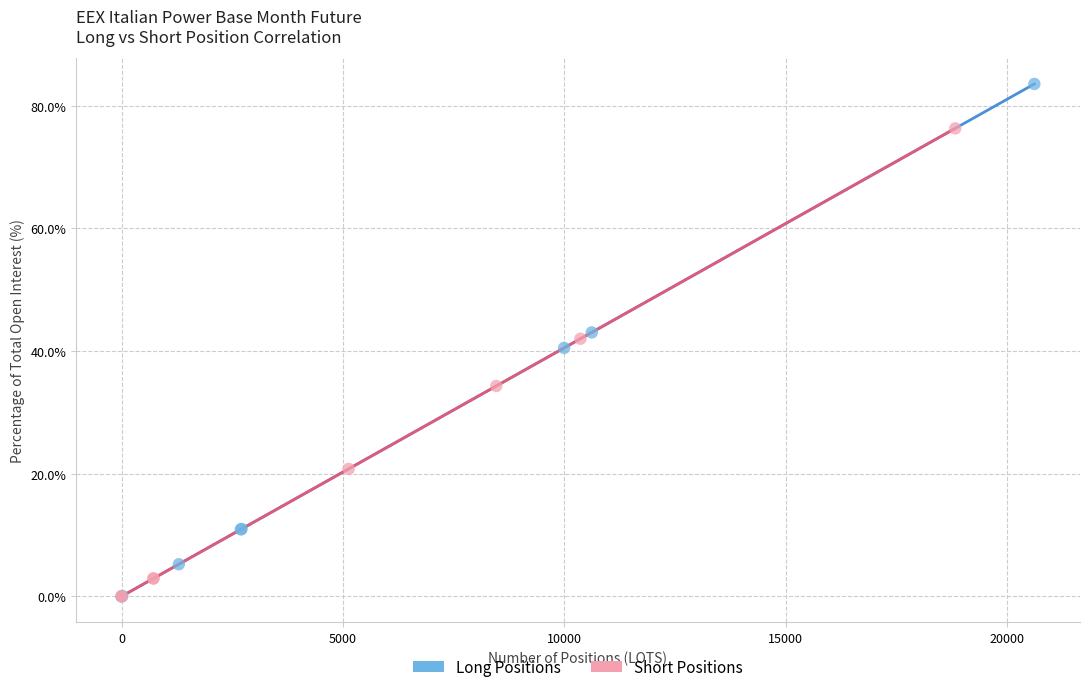

Which series has the widest spread of Y values?

Long Positions